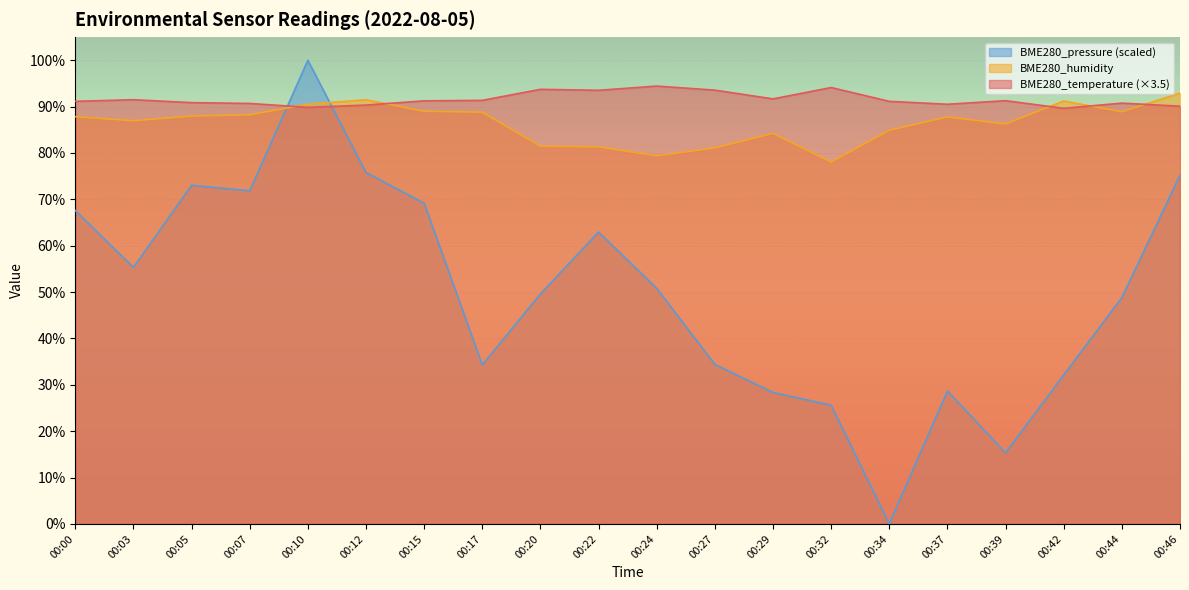

Where does the BME280_temperature series first go above 91?

00:00